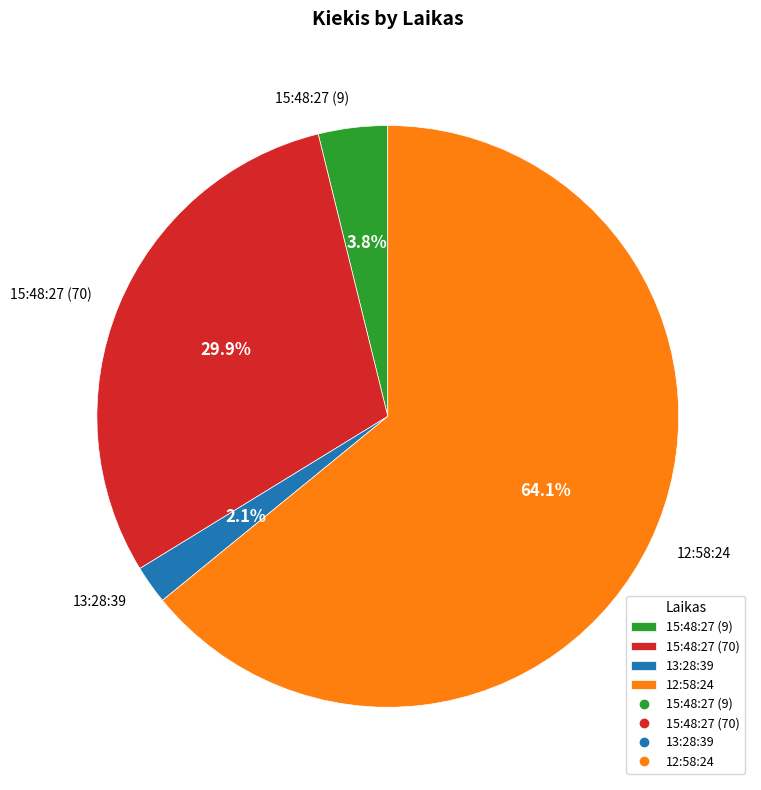

How much of the chart is everything except 13:28:39?

97.9%